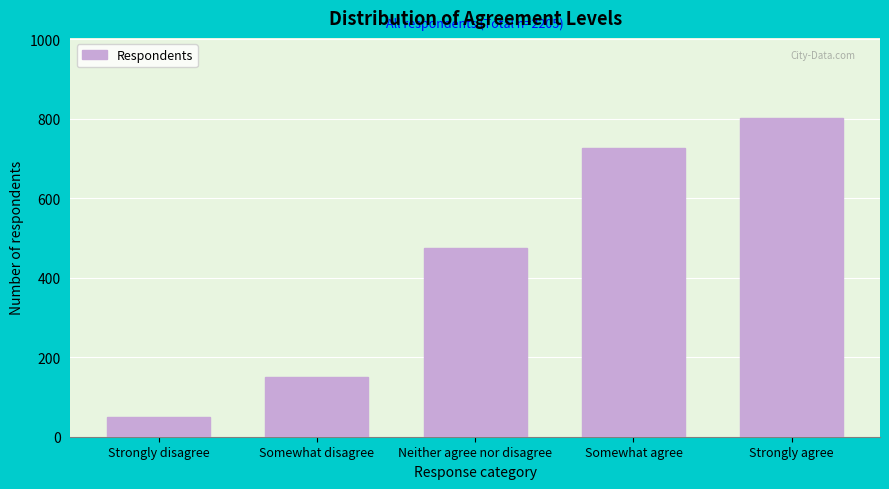

Reading left to right, what are all the values shown in this chart?

Strongly disagree=49	Somewhat disagree=150	Neither agree nor disagree=476	Somewhat agree=727	Strongly agree=803